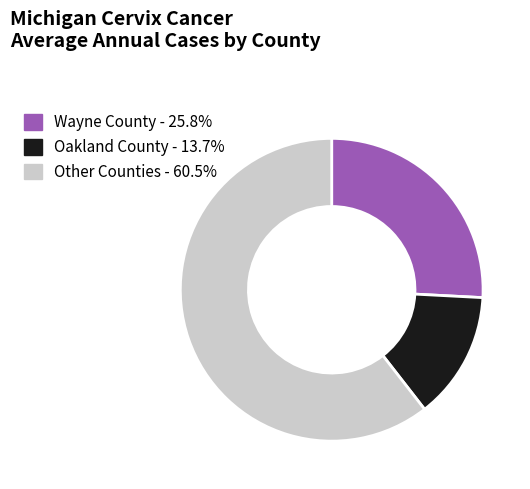

Is there any slice that represents more than half of the pie?

Yes